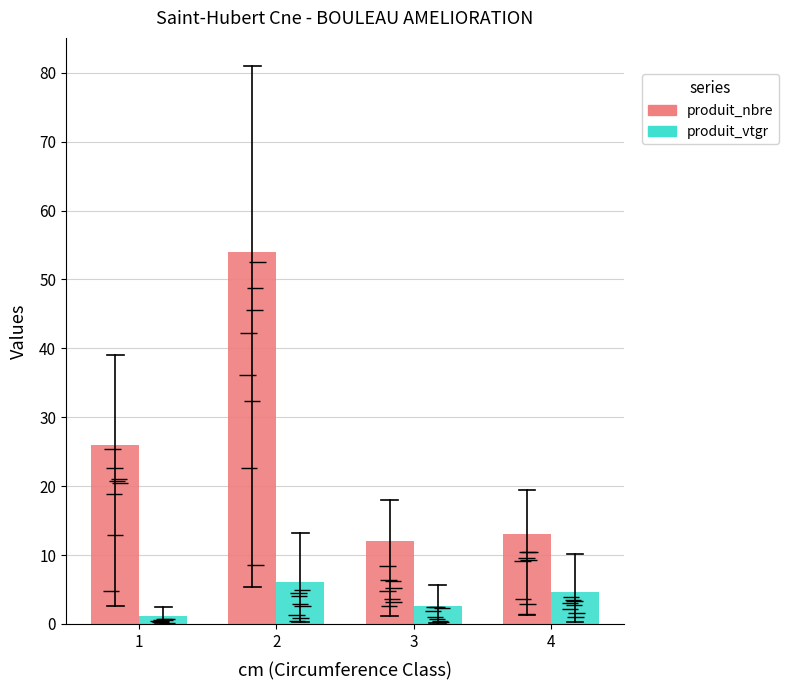

Reading right to left, transcribe all the data shown in this chart.

produit_nbre: 4=13.0	3=12.0	2=54.0	1=26.0
produit_vtgr: 4=4.6	3=2.6	2=6.0	1=1.1